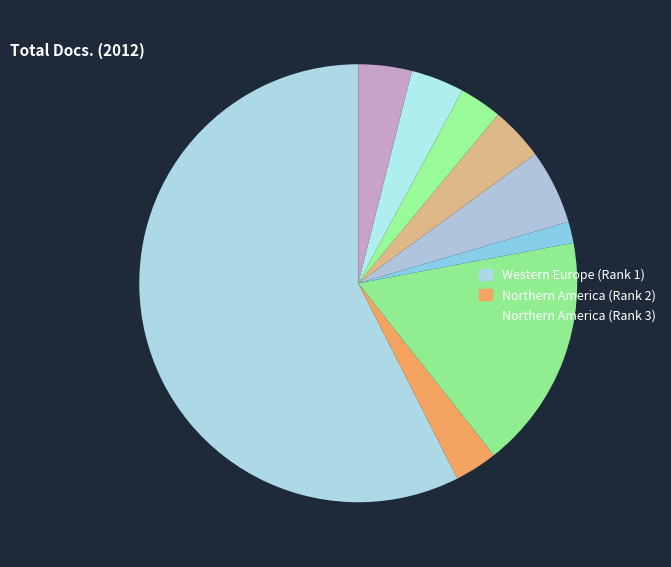

Count the number of slices in the pie.

9